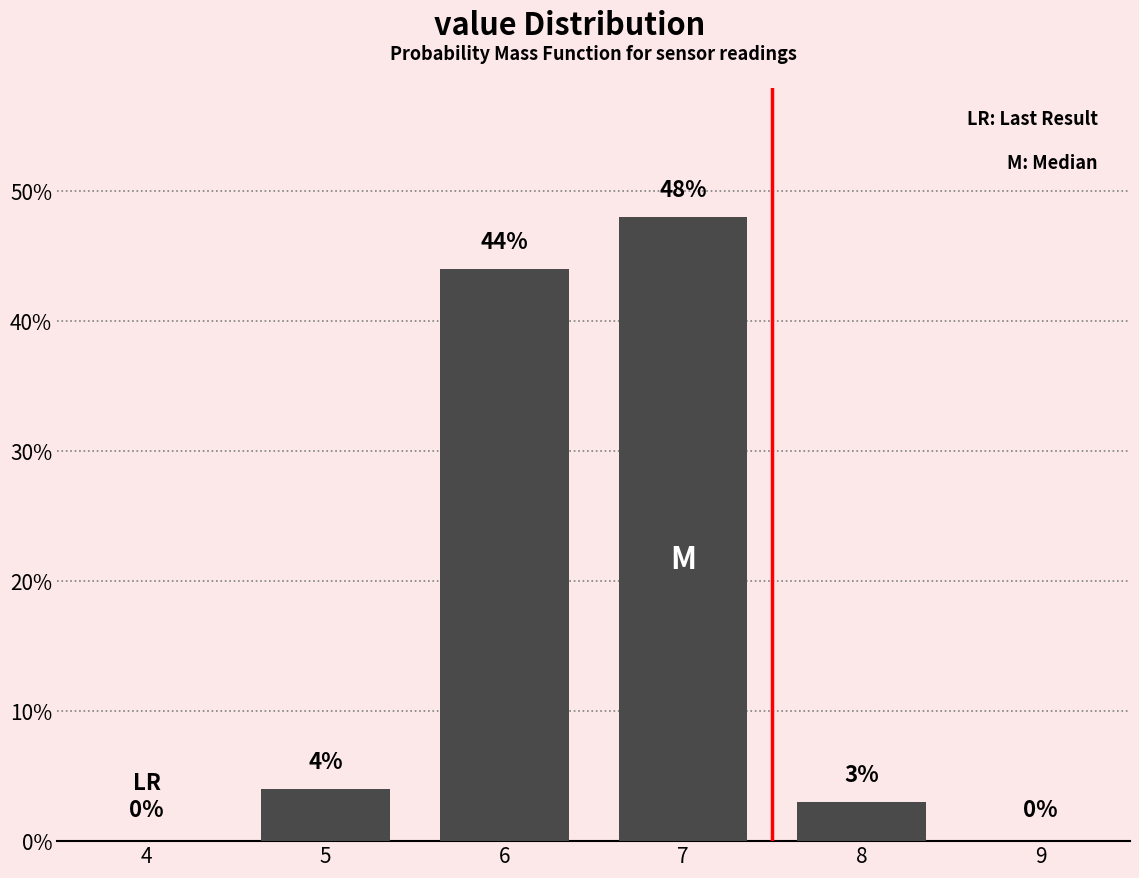

Reading right to left, what are all the values shown in this chart?

9=0	8=3	7=48	6=44	5=4	4=0